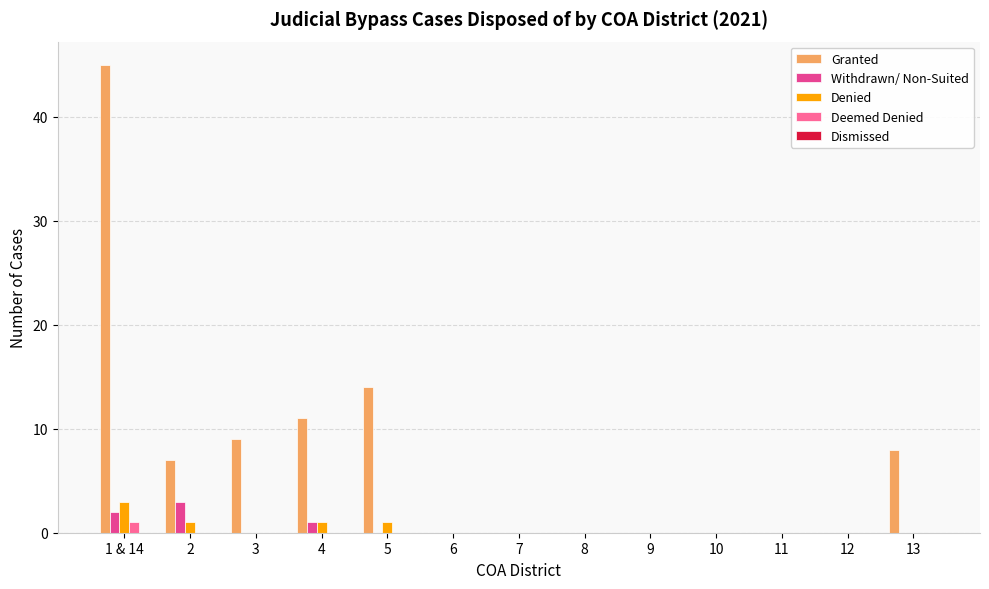

Is it true that Withdrawn/ Non-Suited equals 0 at 12?

True